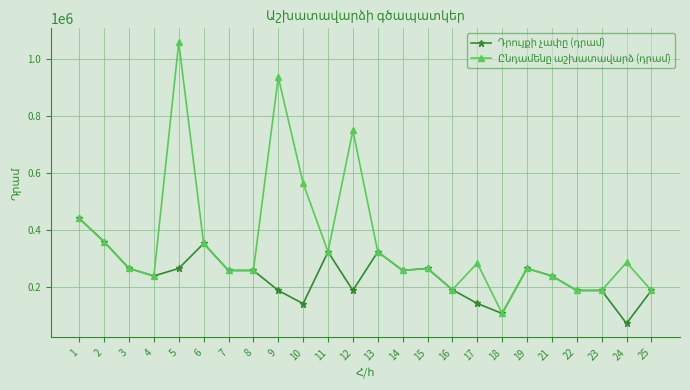

What is the smallest value displayed?

71429